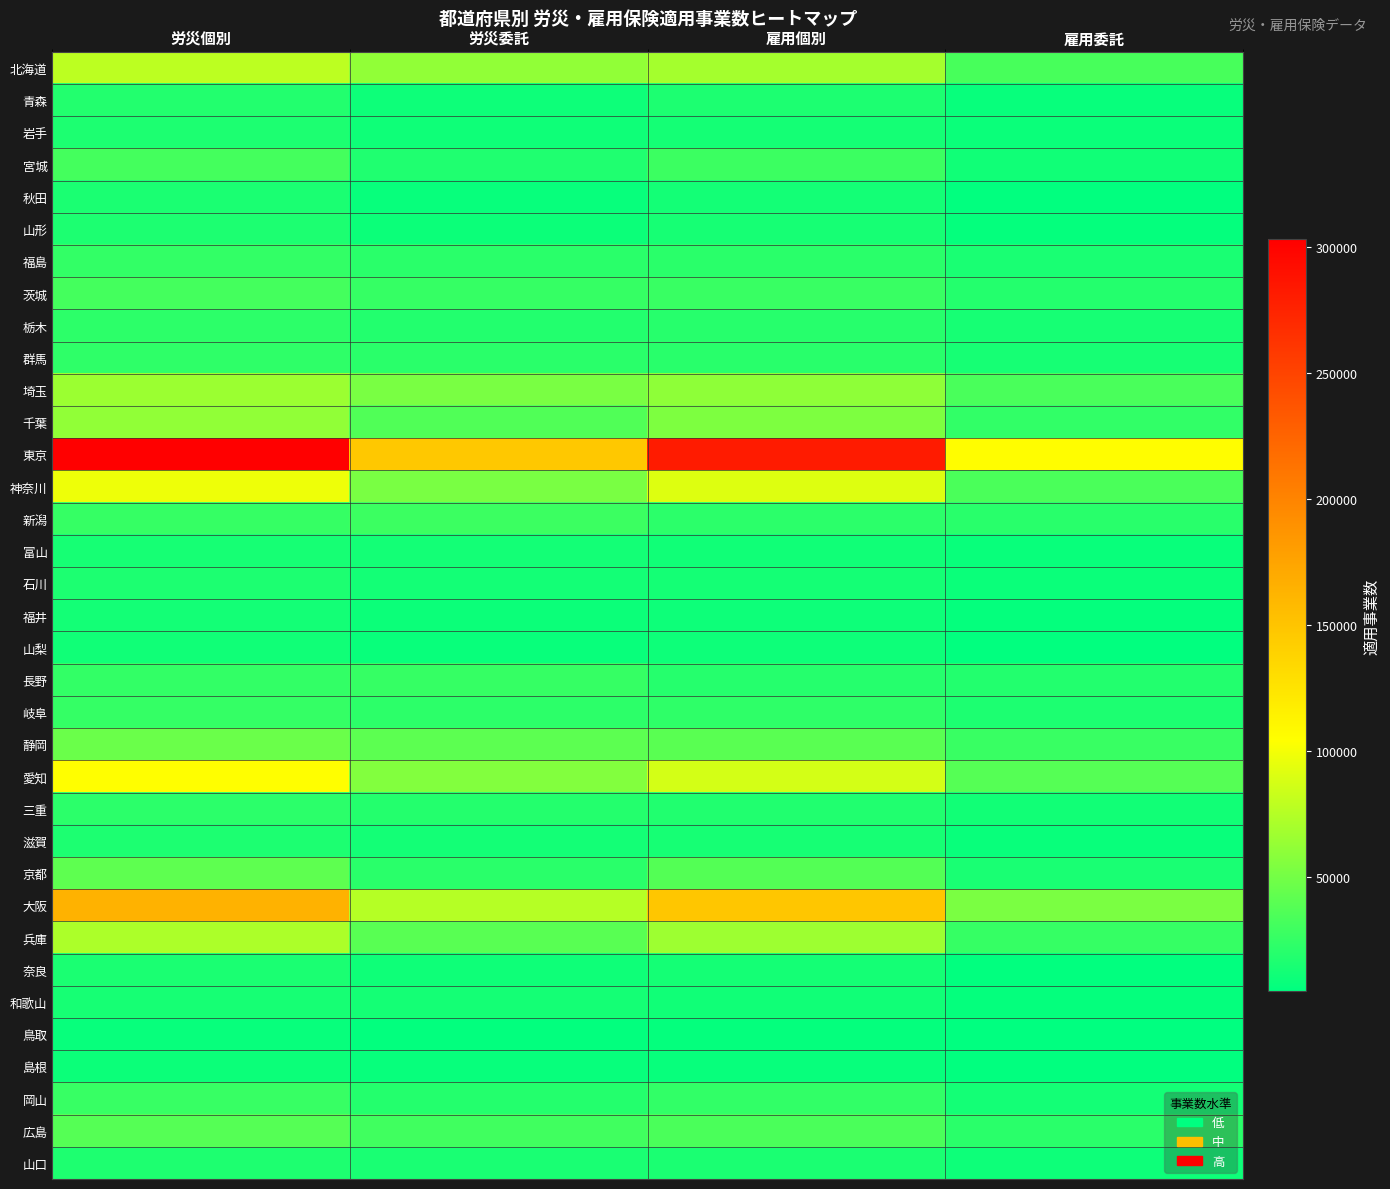

At which category is the sum across all series the highest?

労災個別